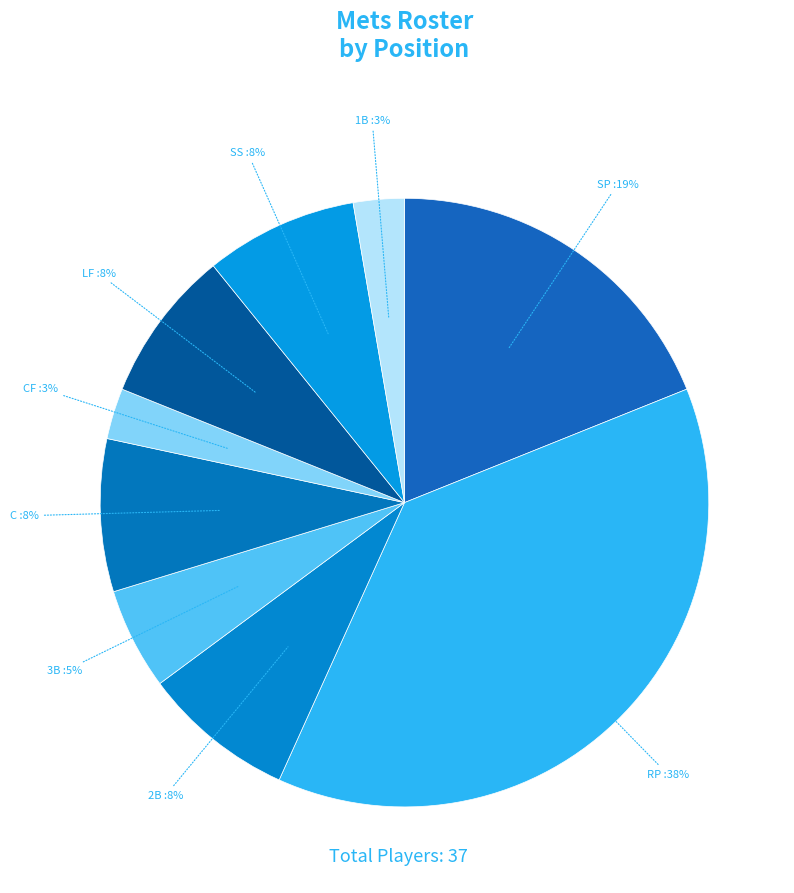

Rank the categories by value from highest to lowest.

RP, SP, 2B, C, LF, SS, 3B, CF, 1B